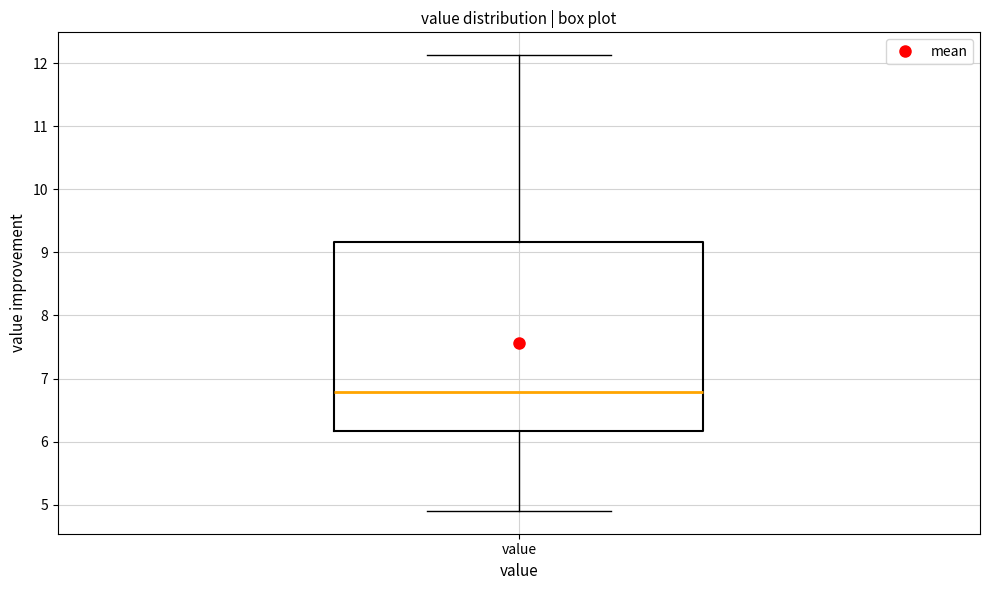

Transcribe this box plot: give where the median line is, the range the box spans, and where the two whiskers end, as read against the y-axis. The values are not printed on the chart, so give them approximately, as read against the axis.

median 6.8, box 6.2 to 9.2, whiskers 4.9 to 12.1